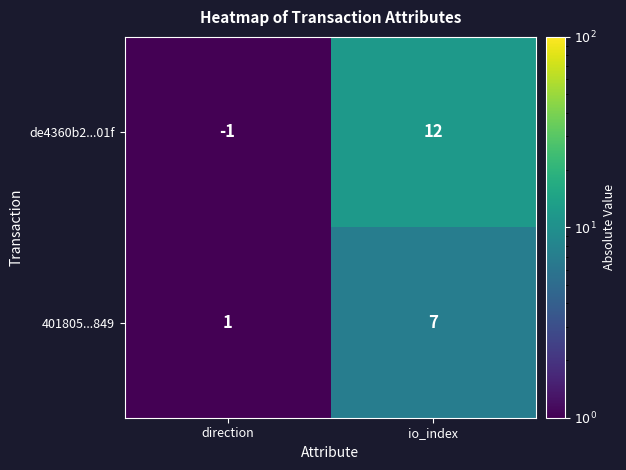

At which label is 401805...849 closest to 4?

direction